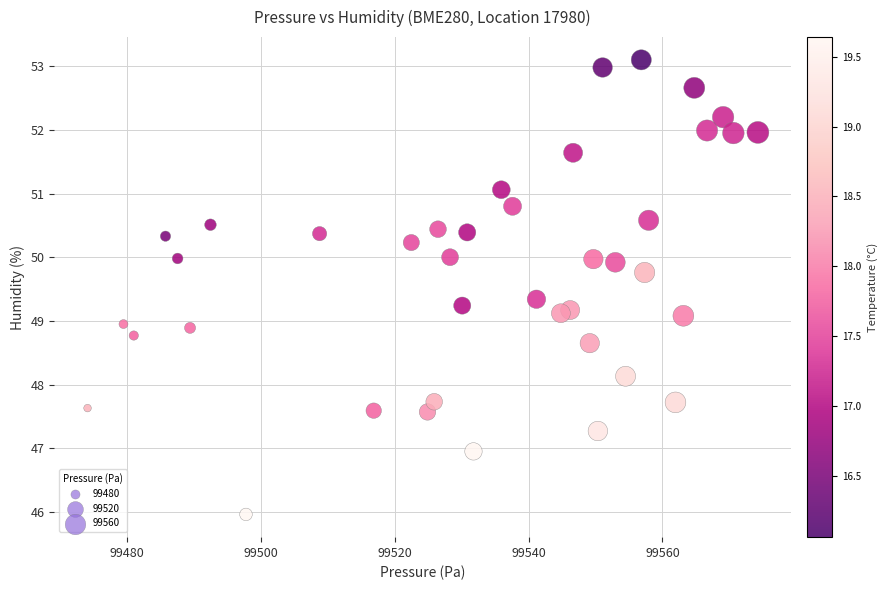

What is the range of Y values (max minus min)?

7.1